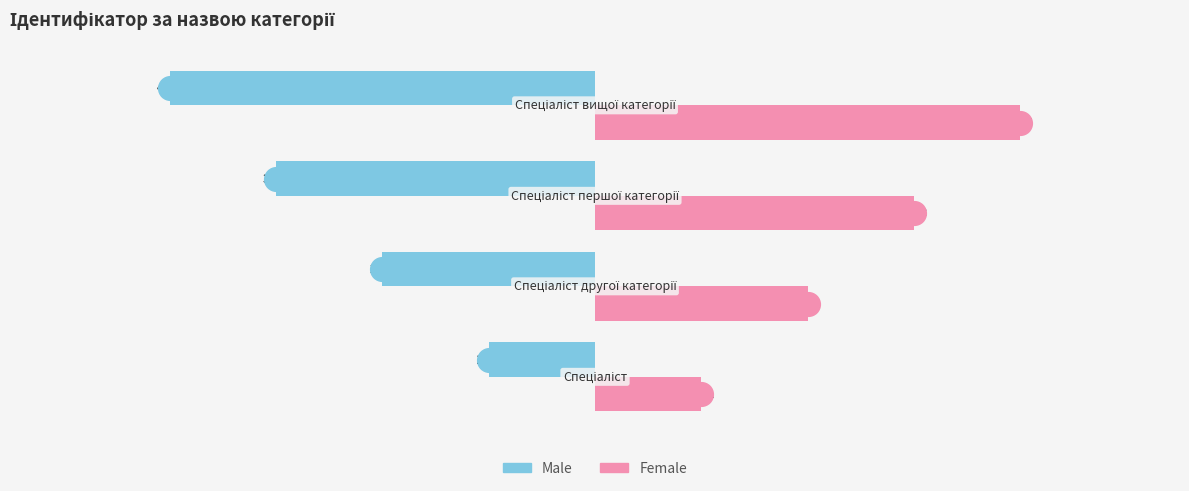

Rank the series by their average value, from lowest to highest.

Male, Female